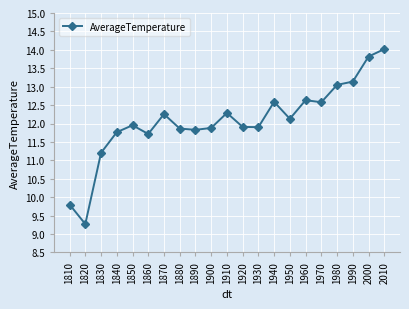

Reading right to left, extract all data points from this chart.

14.0	13.8	13.1	13.0	12.6	12.6	12.1	12.6	11.9	11.9	12.3	11.9	11.8	11.9	12.3	11.7	12.0	11.8	11.2	9.3	9.8